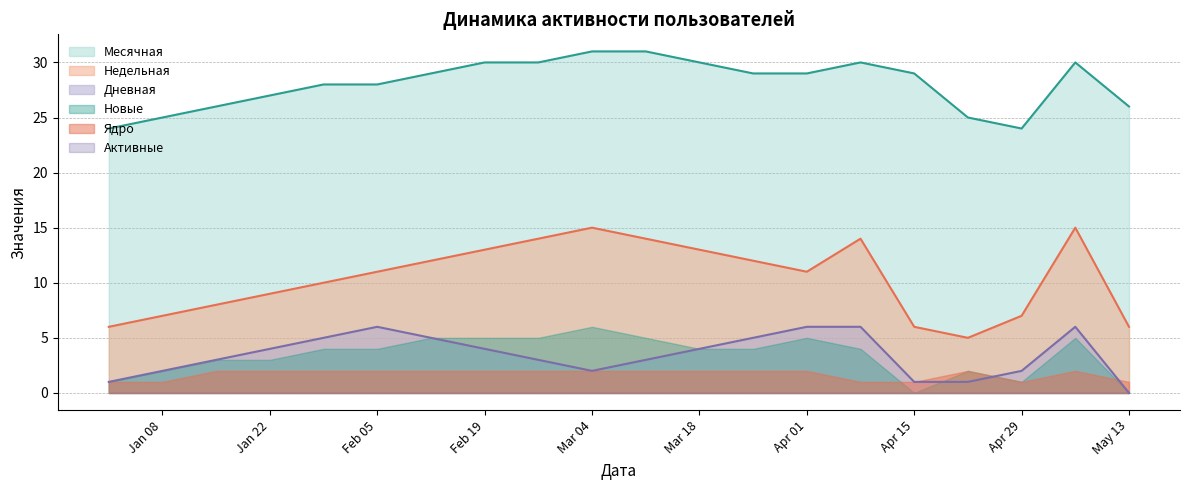

Which series has the widest spread of values?

Недельная